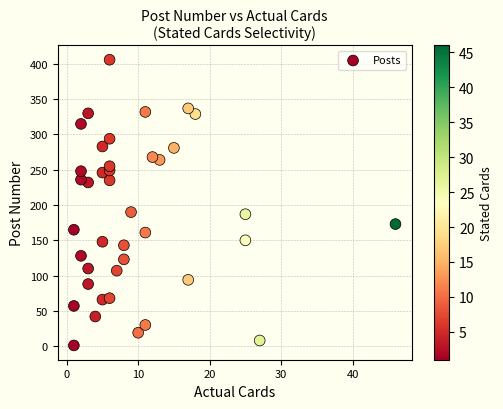

What is the range of X values (max minus min)?

45